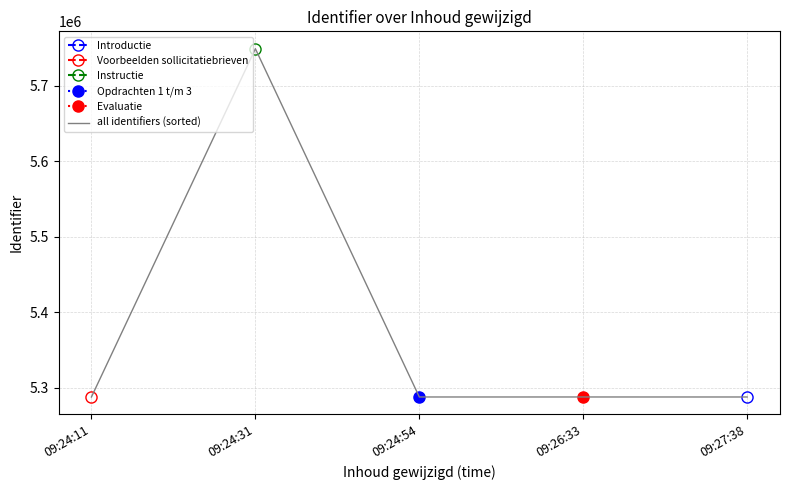

What is the change in value from 09:24:31 to 09:26:33?

-461483